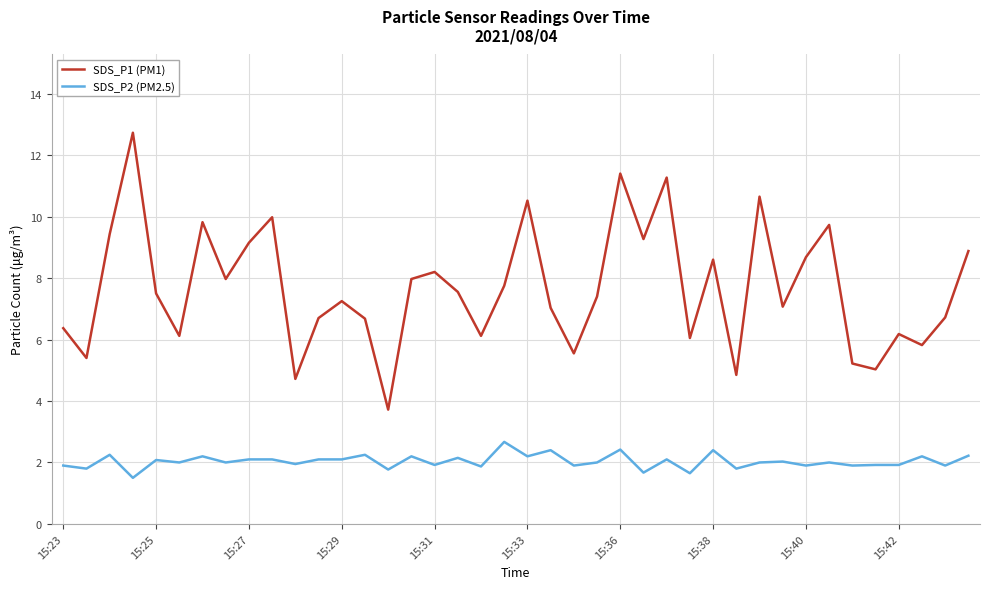

What is the minimum value for SDS_P2 (PM2.5)?

1.5